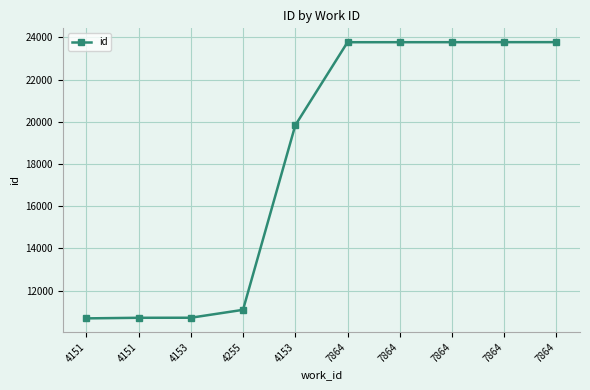

Rank the categories by value from lowest to highest.

4151, 4151, 4153, 4255, 4153, 7864, 7864, 7864, 7864, 7864